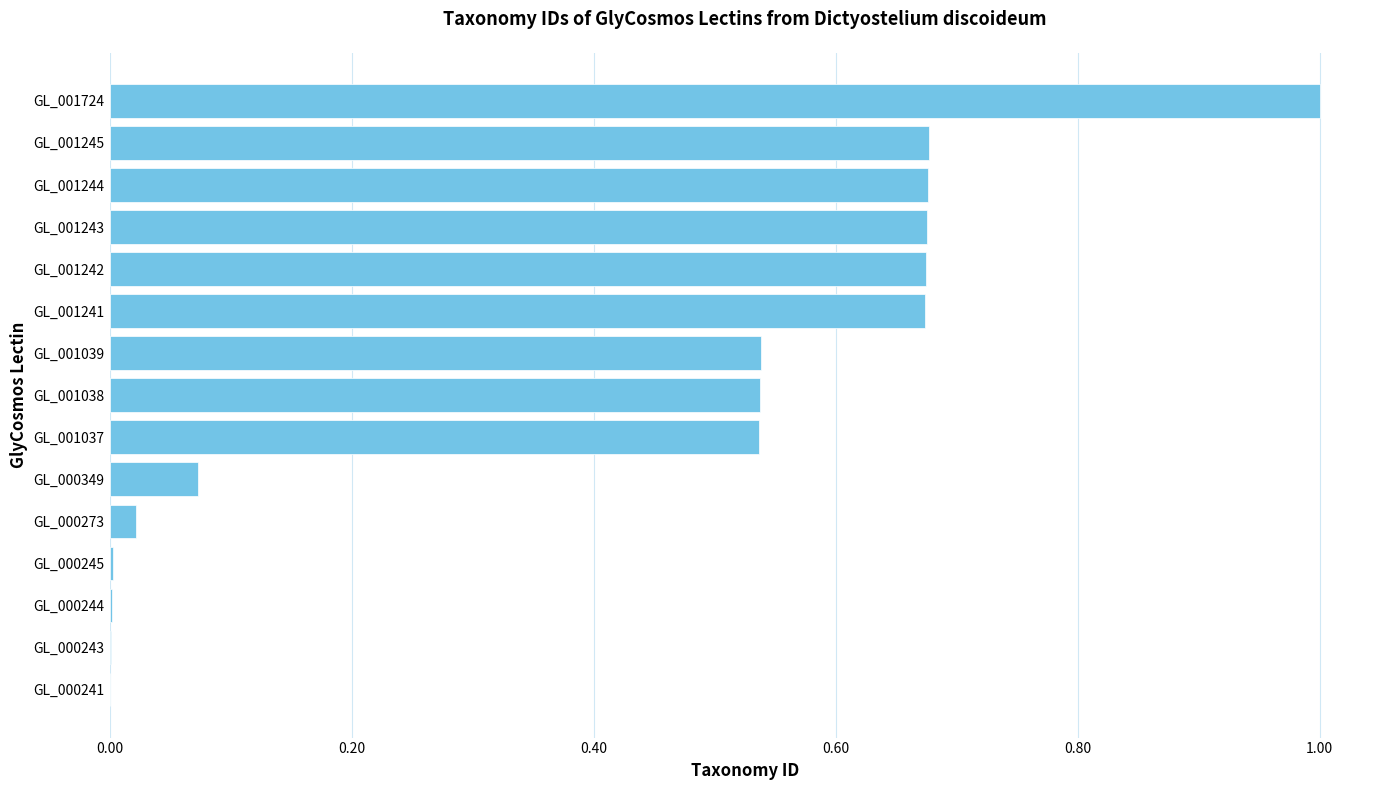

Is it true that the value at GL_001242 is 0.4?

False